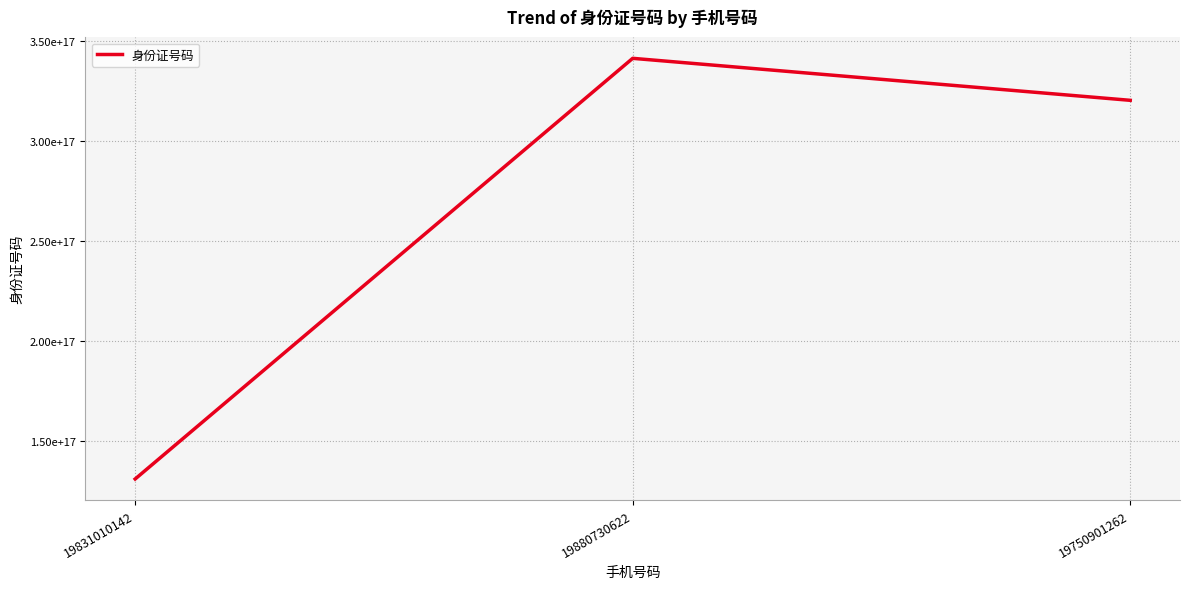

What is the ratio of the value at 19831010142 to the value at 19880730622?

0.4